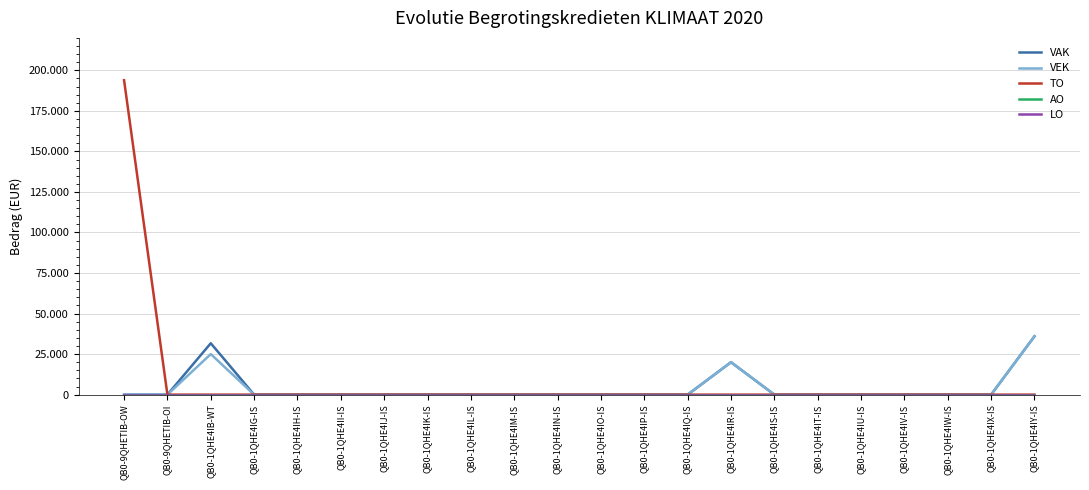

Reading left to right, what are all the values shown in this chart?

VAK: 0	0	31694	0	0	0	0	0	0	0	0	0	0	0	20000	0	0	0	0	0	0	35990
VEK: 0	0	25018	0	0	0	0	0	0	0	0	0	0	0	20000	0	0	0	0	0	0	35990
TO: 193907	0	0	0	0	0	0	0	0	0	0	0	0	0	0	0	0	0	0	0	0	0
AO: 0	0	0	0	0	0	0	0	0	0	0	0	0	0	0	0	0	0	0	0	0	0
LO: 0	0	0	0	0	0	0	0	0	0	0	0	0	0	0	0	0	0	0	0	0	0